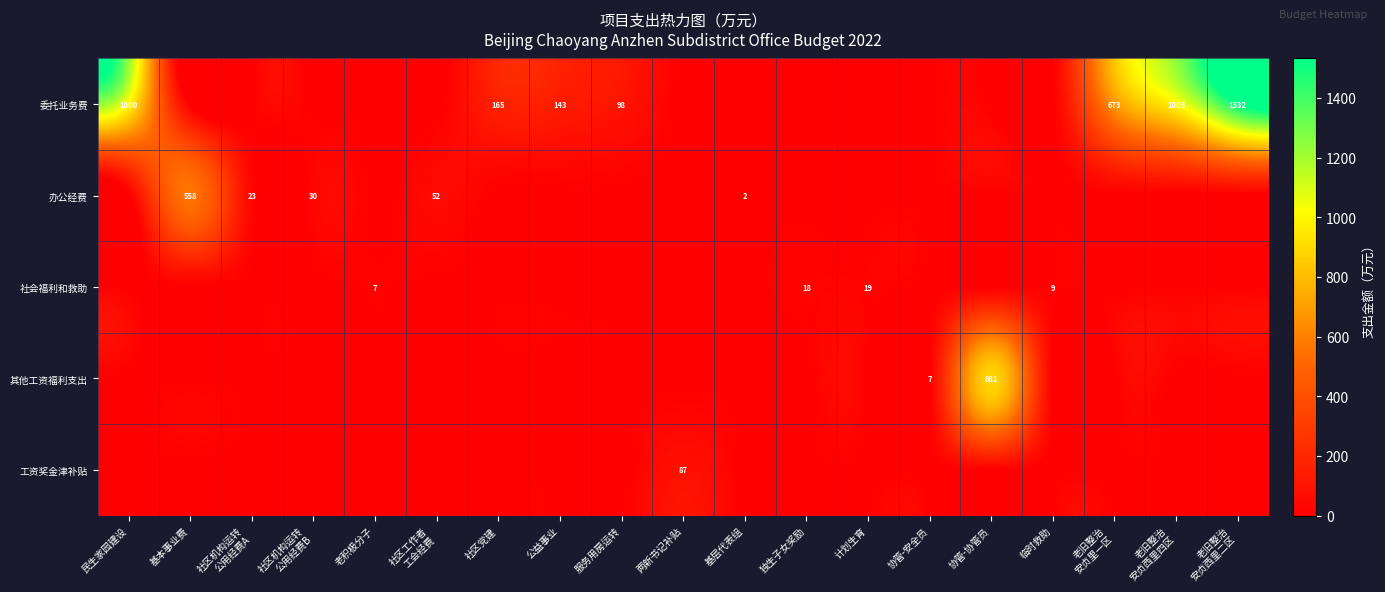

What is the difference between the maximum and minimum values in the 其他工资福利支出 series?

881.4